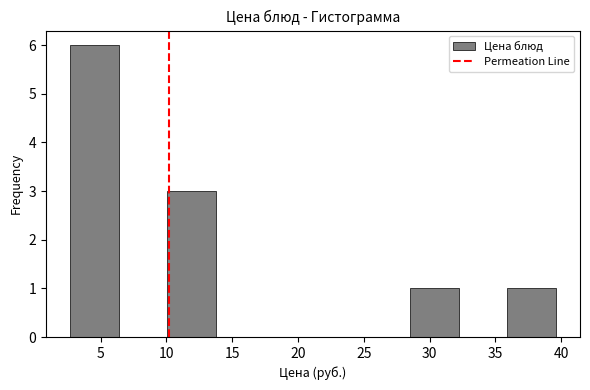

Reading left to right, list every bar in this chart as the range it spans on the x-axis followed by its height. Neither the bar edges nor the heights are printed on the chart, so give them approximately, as read against the axes.

2.5 to 6.5: 6
6.5 to 10.0: 0
10.0 to 14.0: 3
14.0 to 17.5: 0
17.5 to 21.0: 0
21.0 to 25.0: 0
25.0 to 28.5: 0
28.5 to 32.0: 1
32.0 to 36.0: 0
36.0 to 39.5: 1